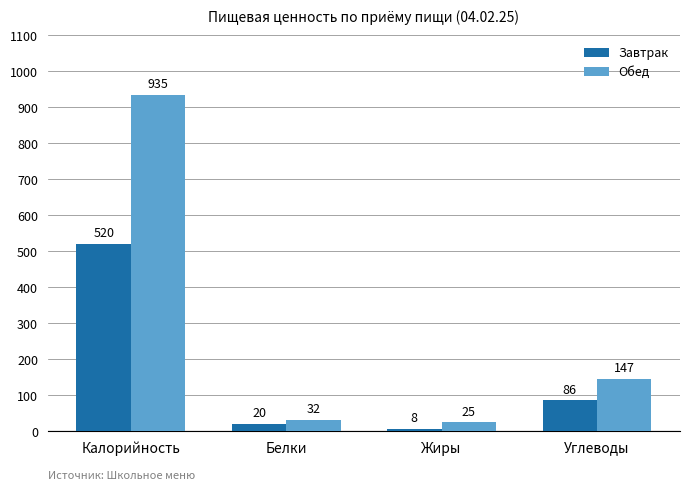

What is the sum of all Завтрак values?

634